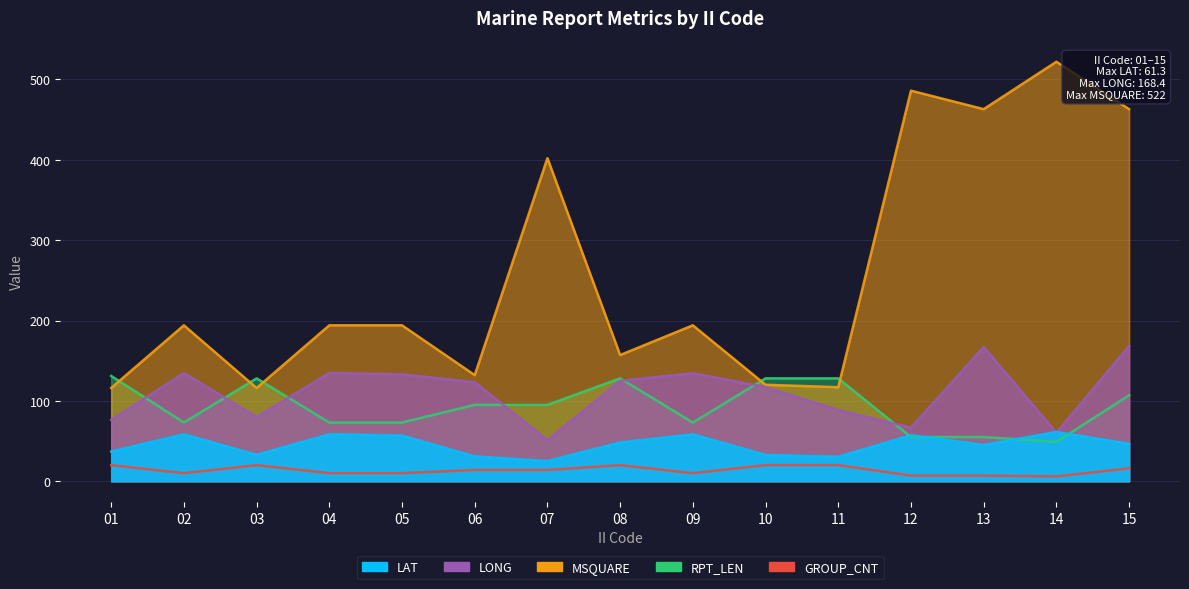

Rank the series at 14 from lowest to highest value.

GROUP_CNT, RPT_LEN, LONG, LAT, MSQUARE